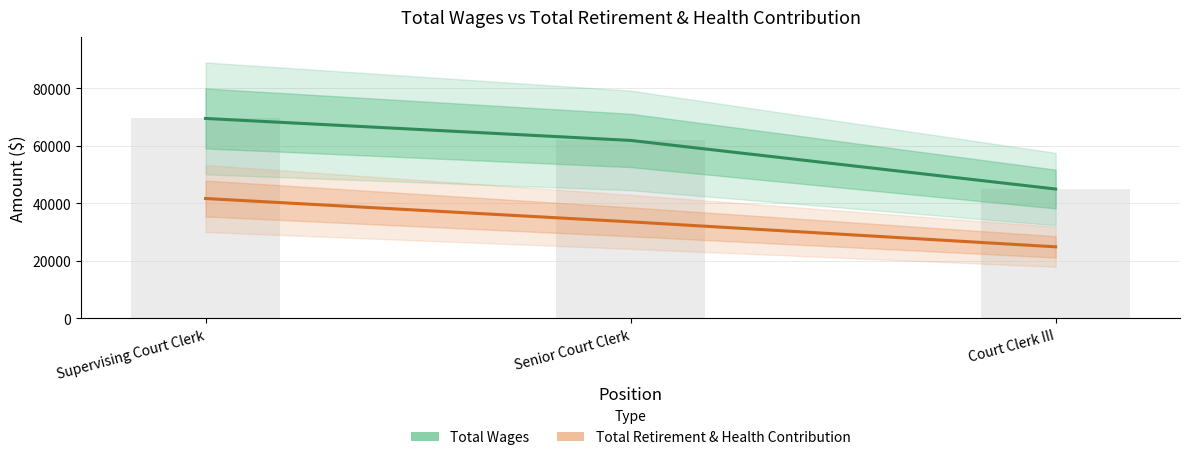

Is it true that Total Retirement & Health Contribution equals 16132 at Supervising Court Clerk?

False